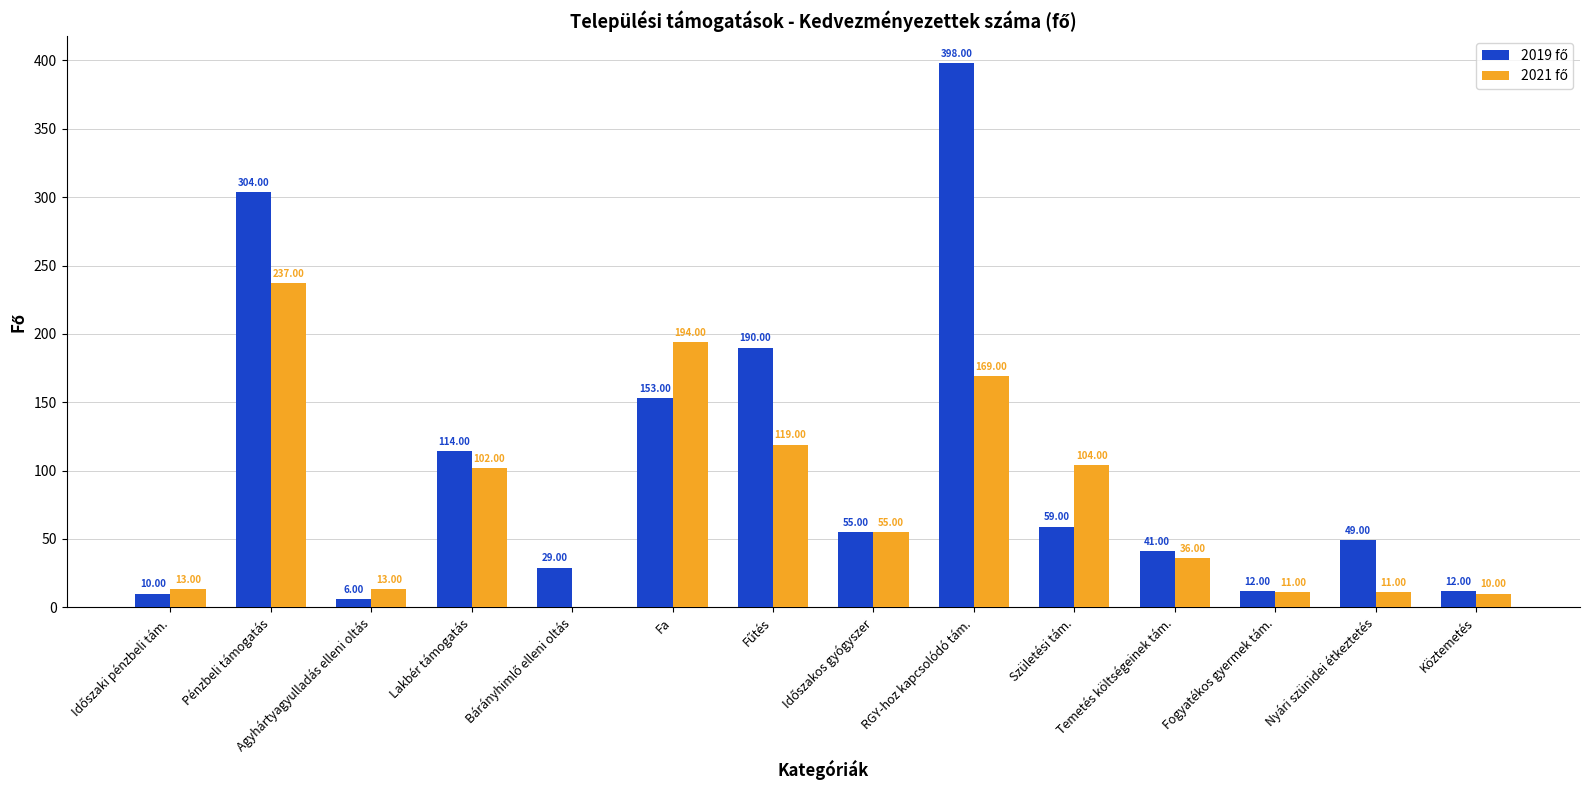

Which label corresponds to the largest value in the chart?

RGY-hoz kapcsolódó tám.